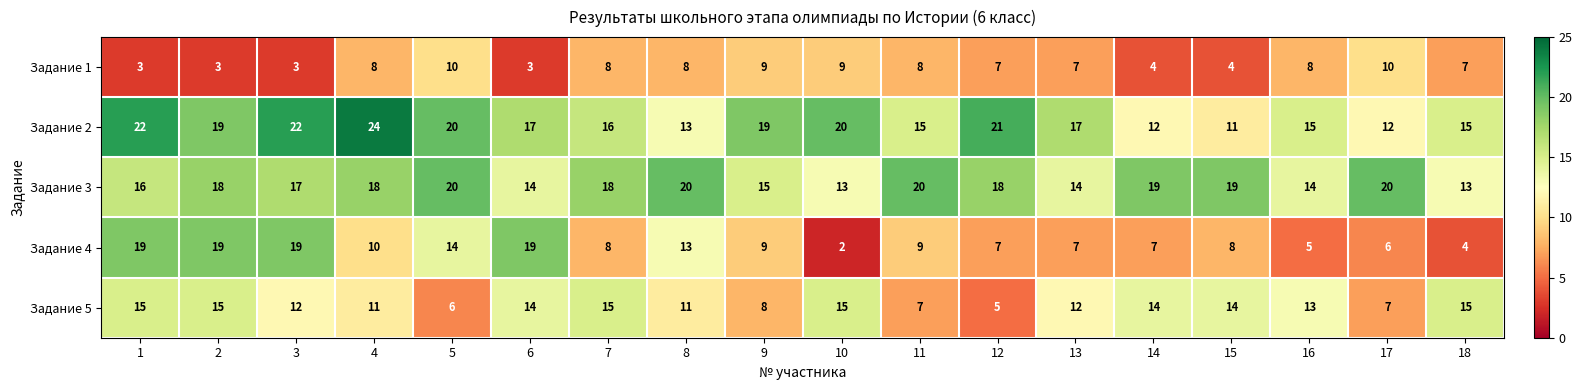

List the series in order of their peak value, lowest first.

Задание 1, Задание 5, Задание 4, Задание 3, Задание 2